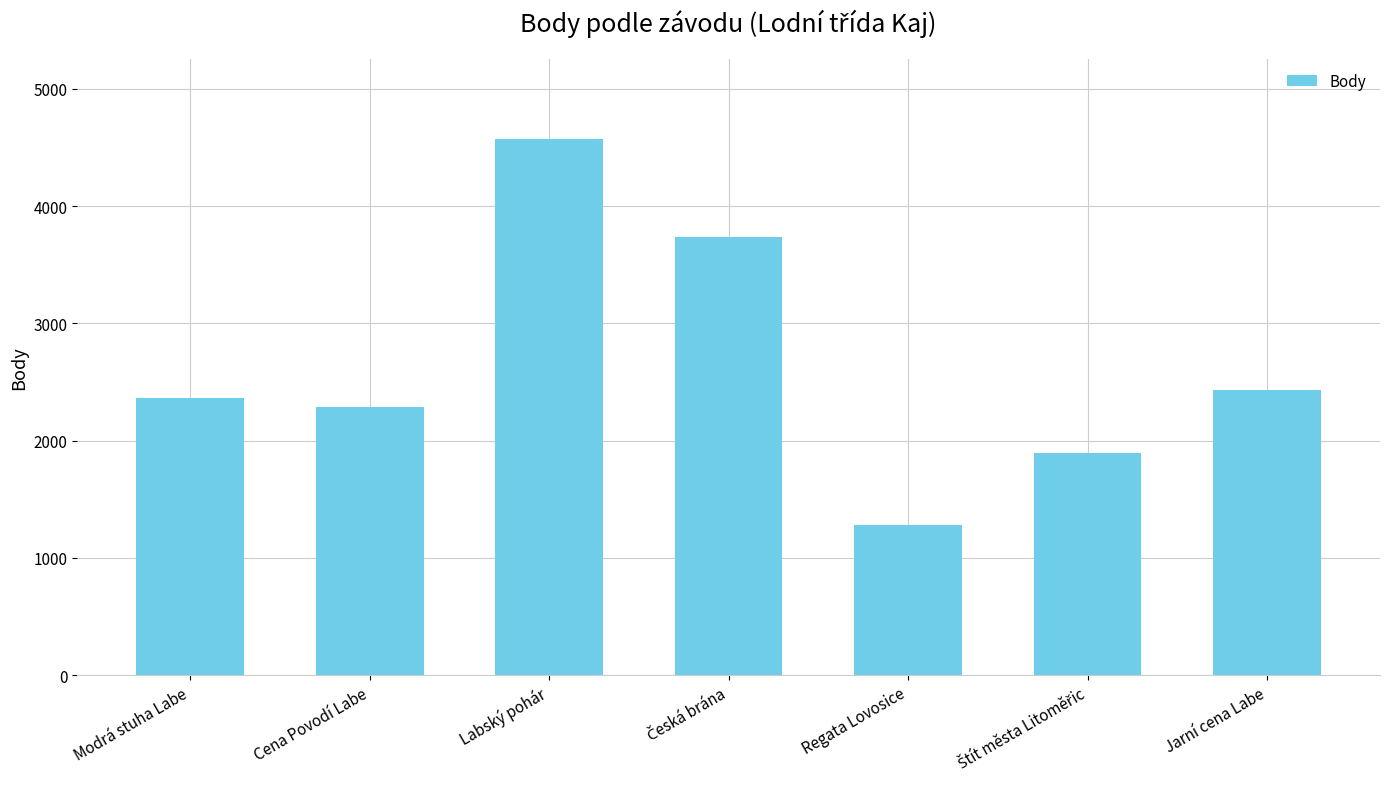

Which has a higher value, Cena Povodí Labe or Labský pohár?

Labský pohár